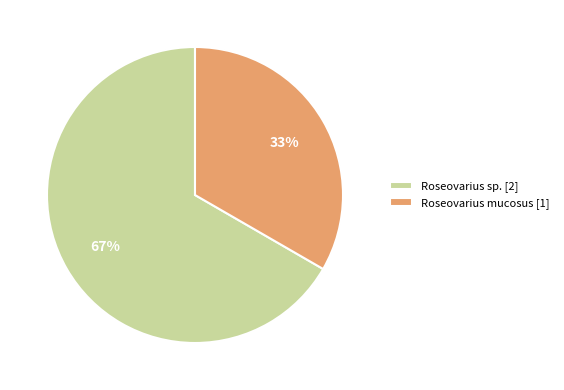

True or false: Roseovarius mucosus [1] accounts for 33% of the total.

True